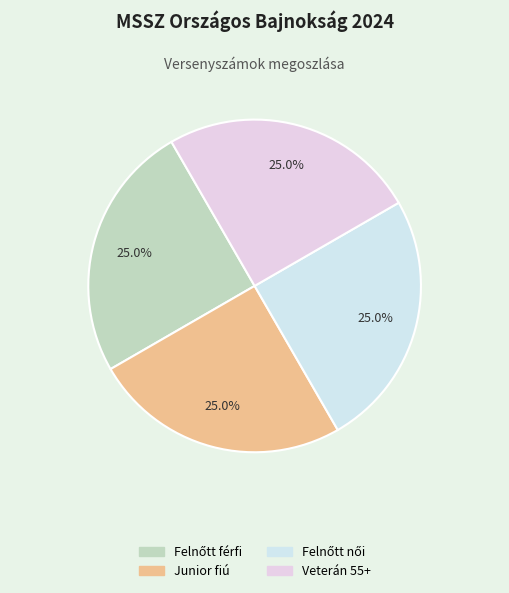

How many segments does this pie chart have?

4